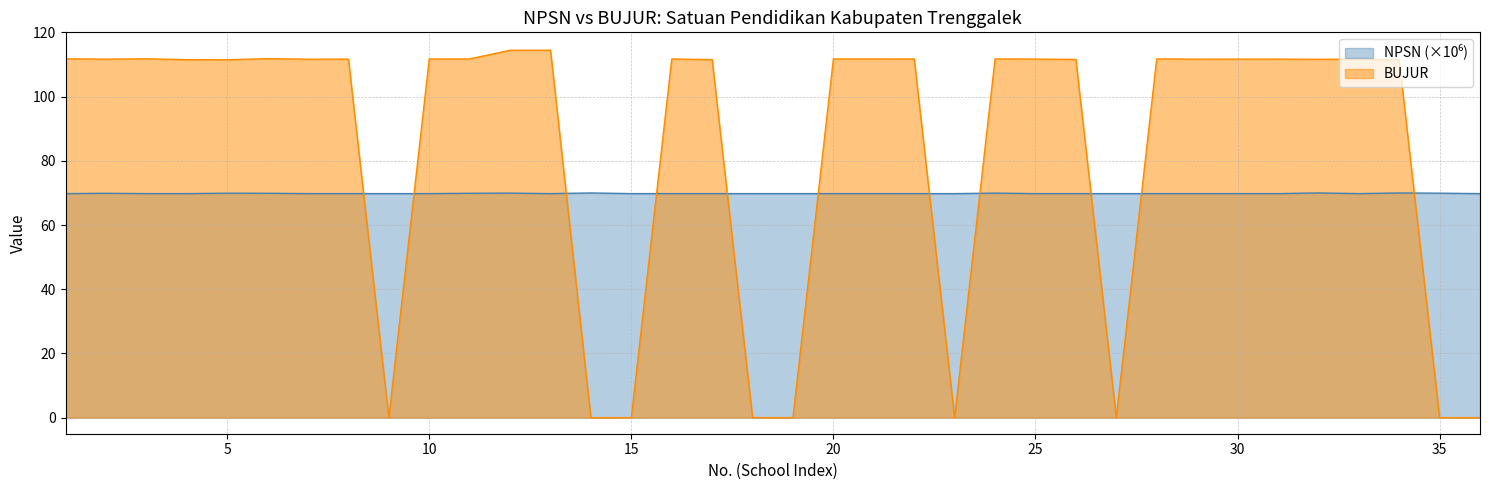

At which category does the chart reach its minimum across all series?

9